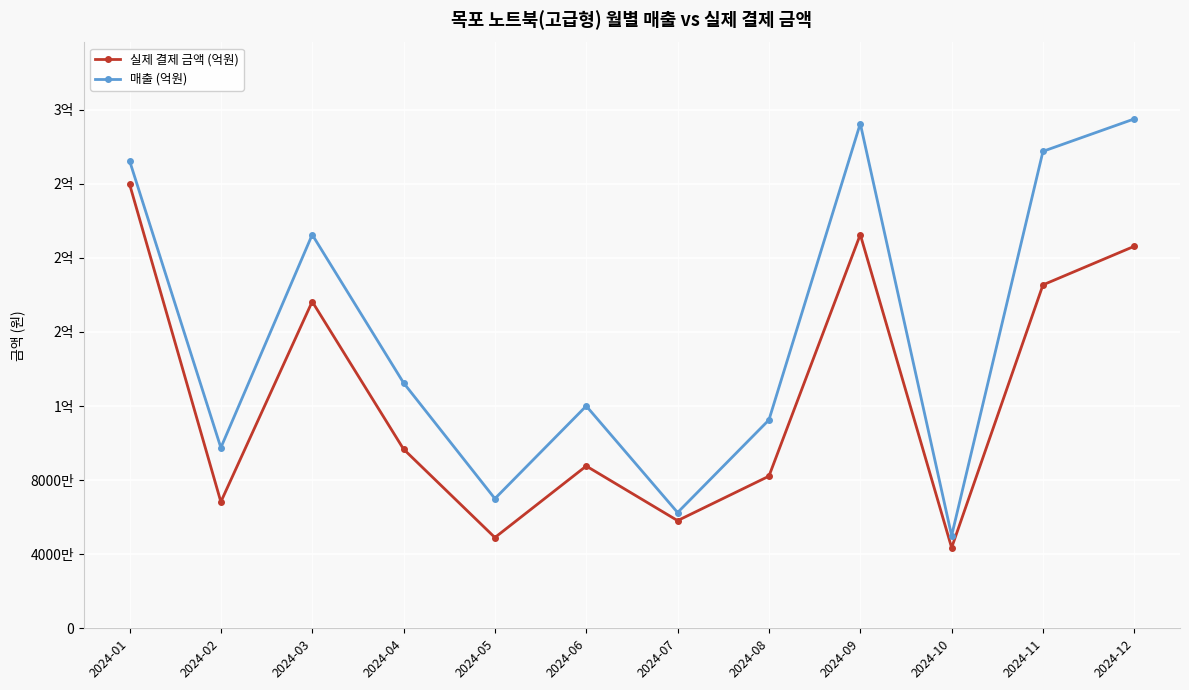

What are all the series names shown in the legend?

실제 결제 금액 (억원), 매출 (억원)